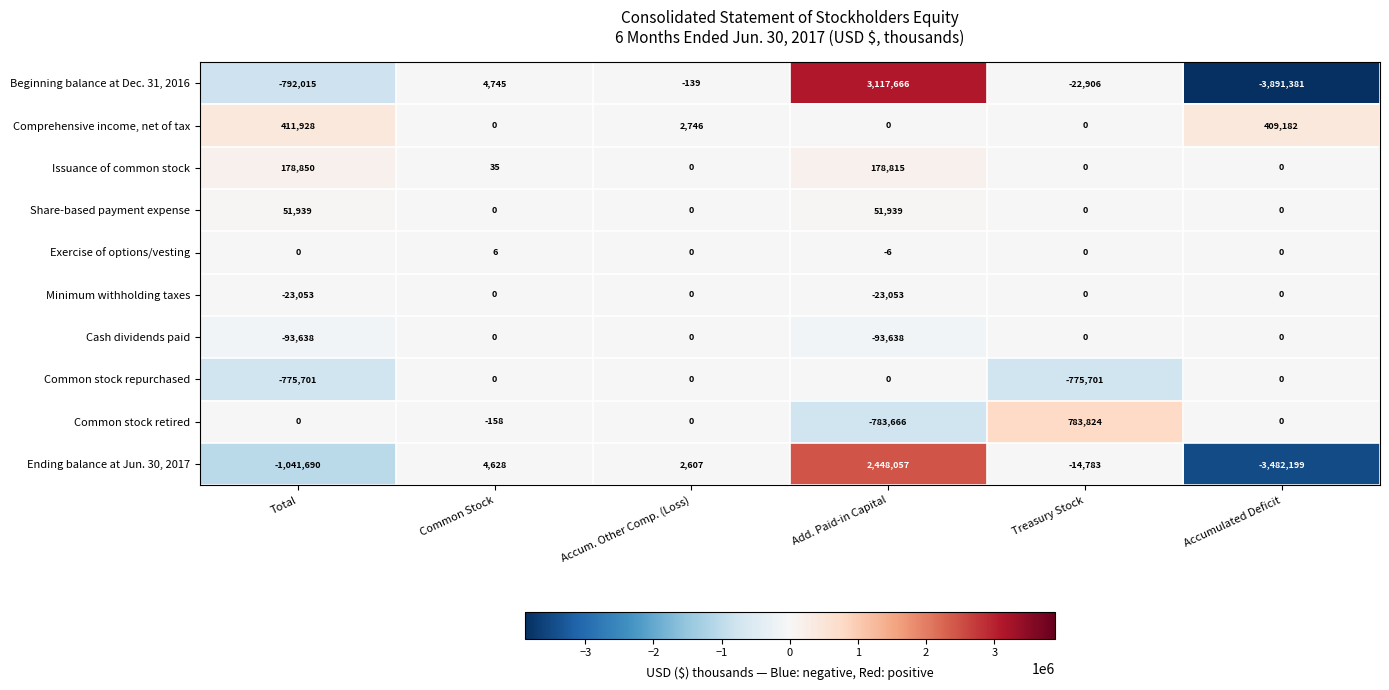

At which category is the sum across all series the highest?

Add. Paid-in Capital